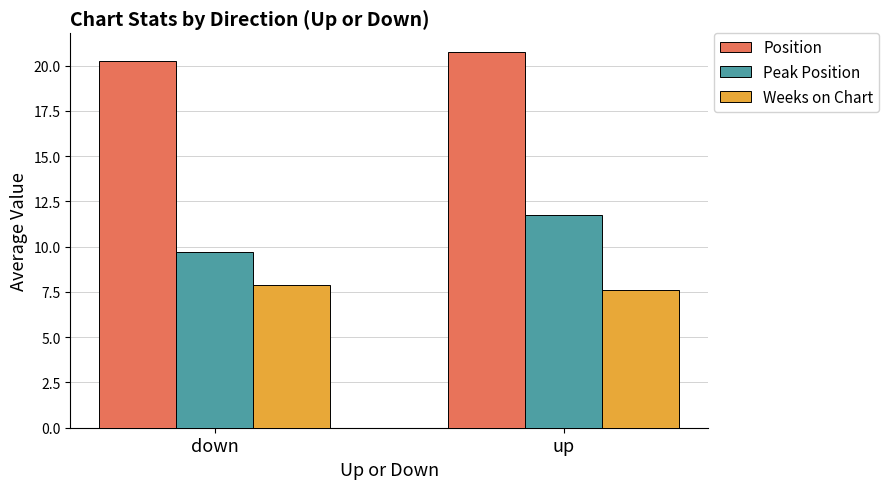

What is the approximate value of Position at up?

20.8